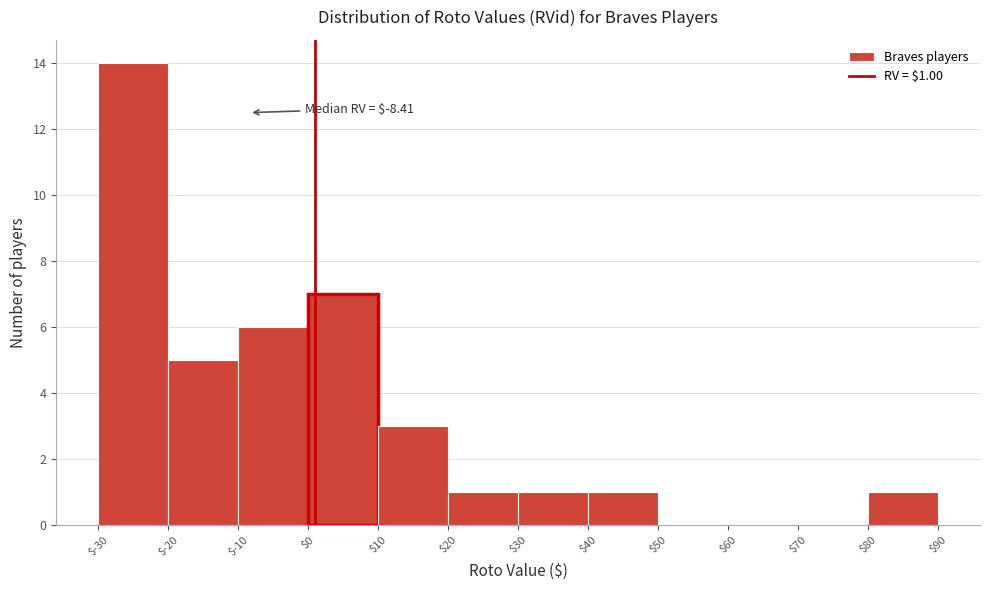

Over which range of the x-axis is the bar tallest?

$-30 to $-20